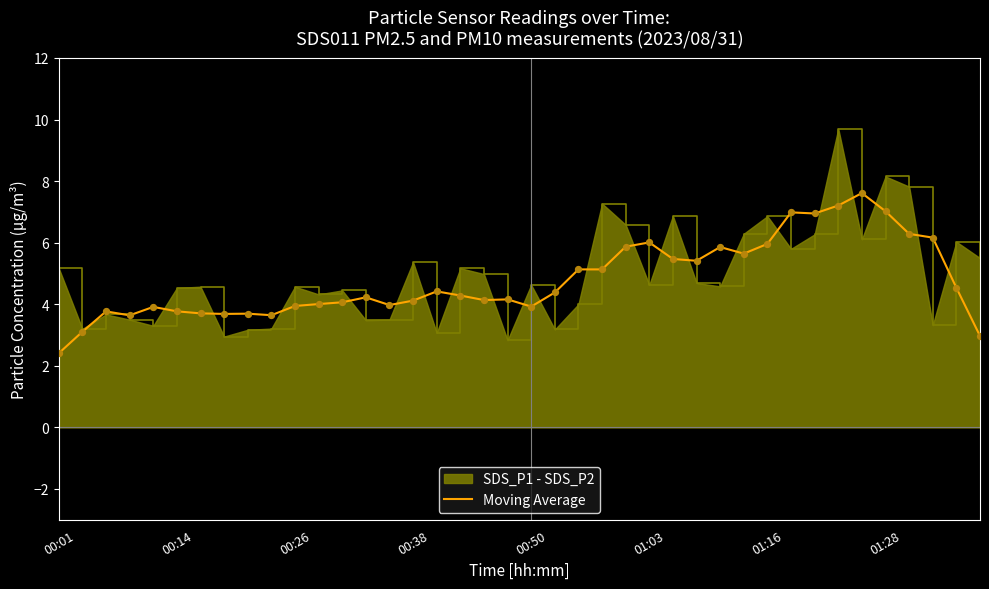

What is the ratio of the value at 36 to the value at 22?

1.2